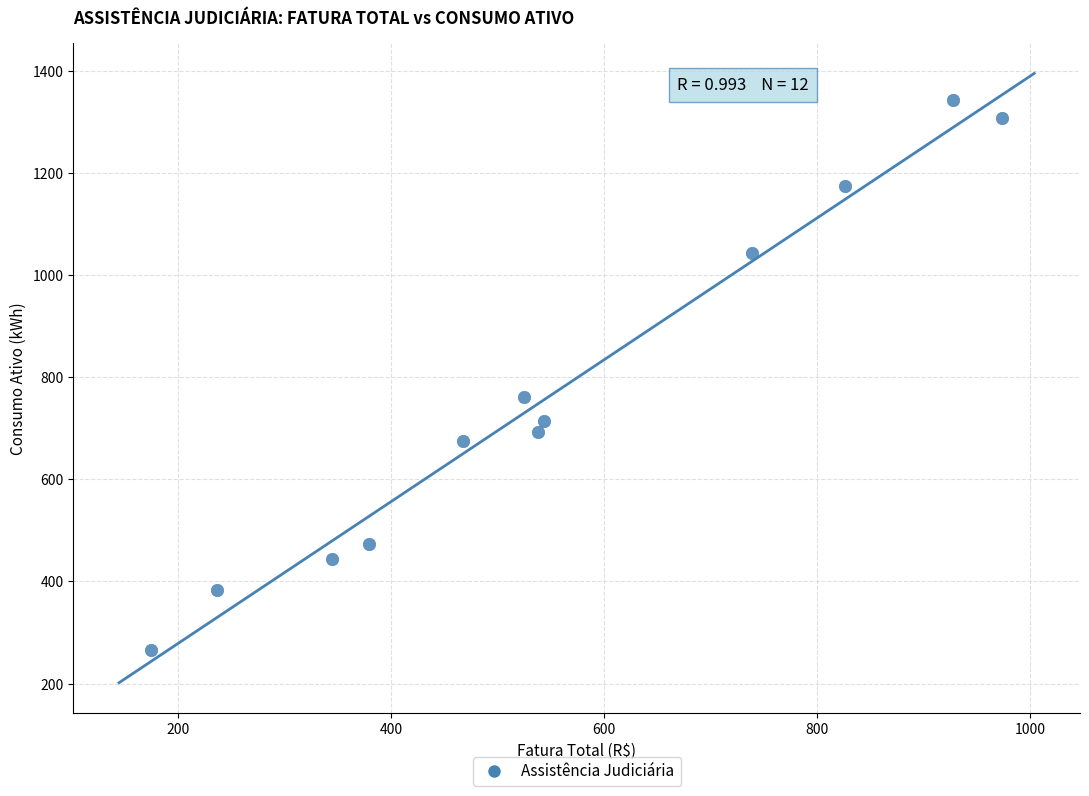

What is the range of Y values (max minus min)?

1076